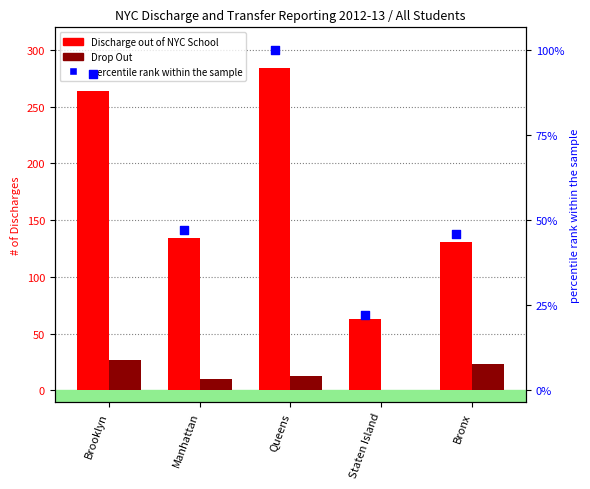

At how many categories does at least one series exceed 41?

5